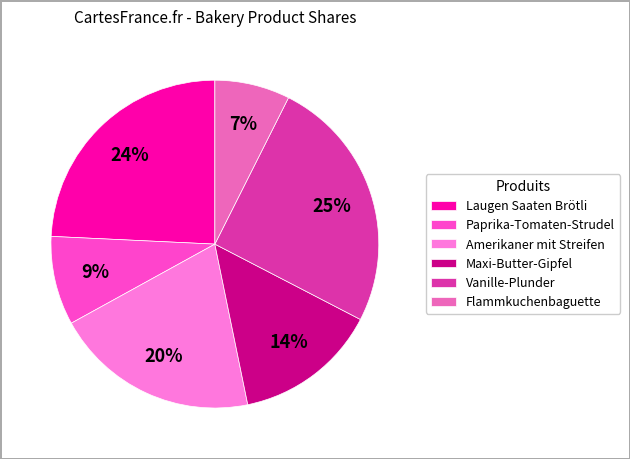

True or false: Flammkuchenbaguette accounts for 1% of the total.

False